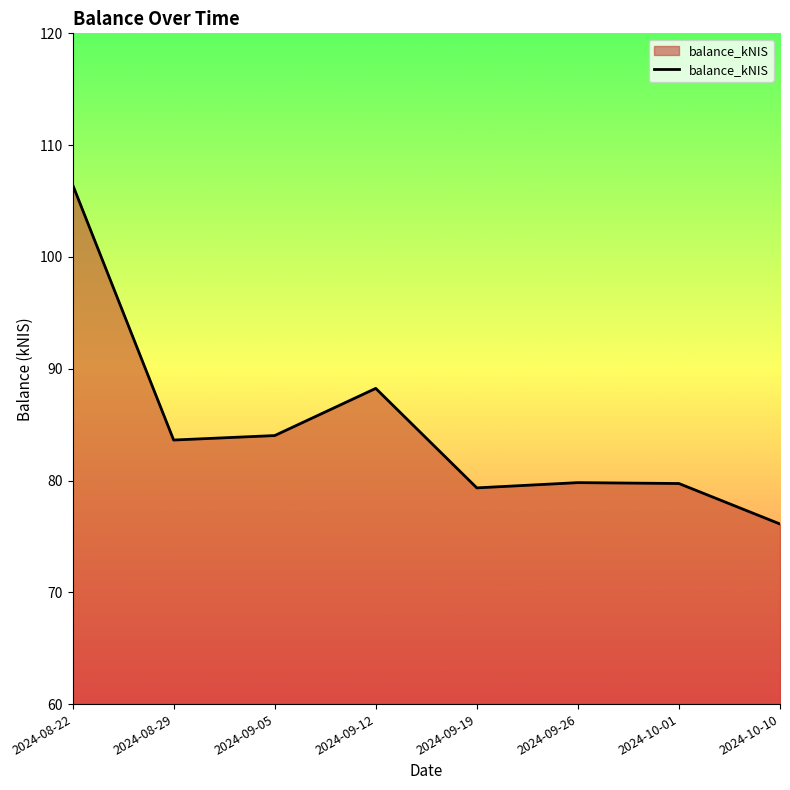

What is the change in value from 2024-10-01 to 2024-10-10?

-3.6